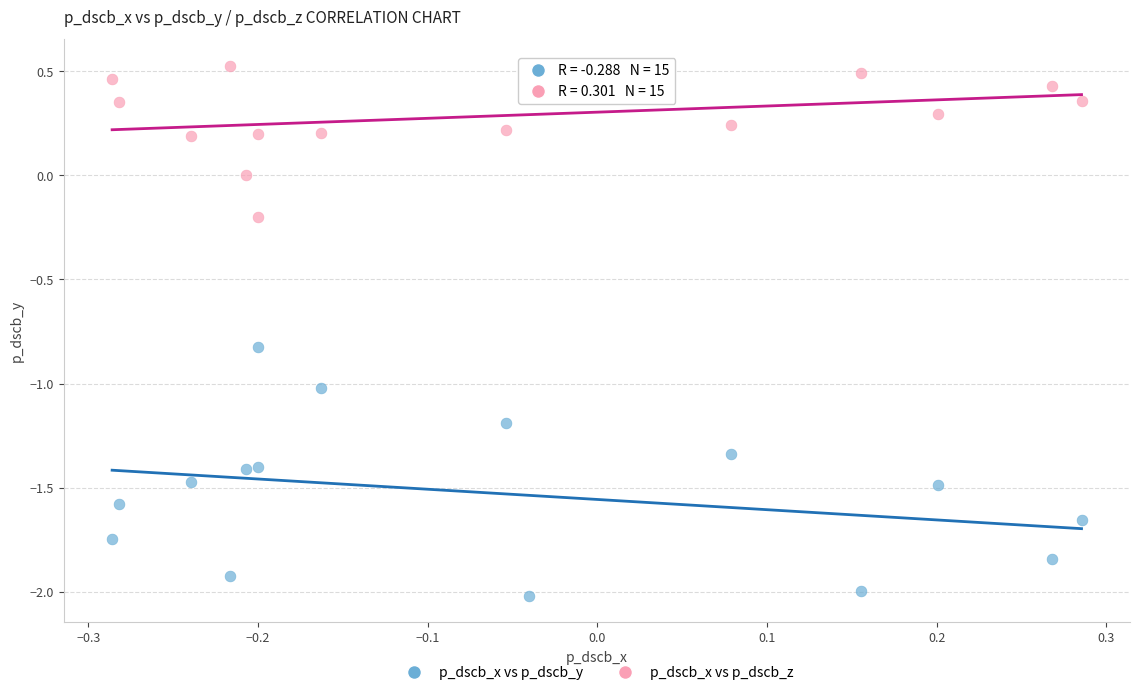

Across all data points, what is the range of Y values (max minus min)?

2.5